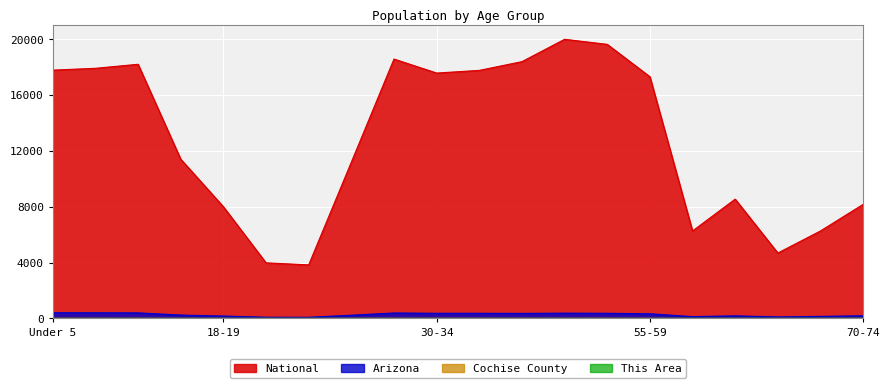

What is the spread (max minus min) of values at 5 to 9?

17921.2